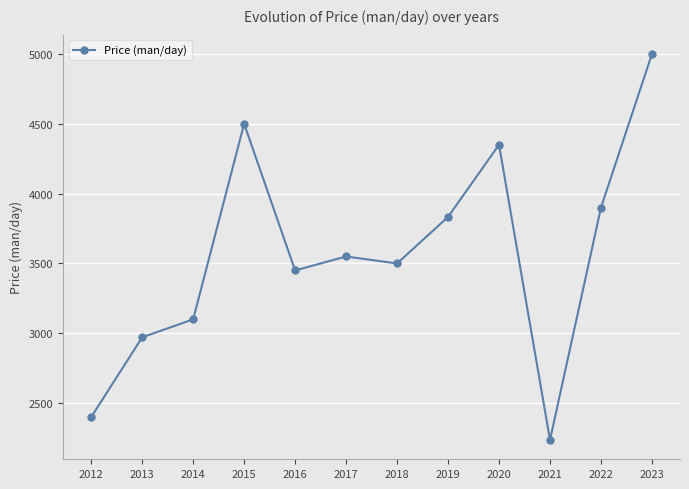

List the labels in order of value, largest first.

2023, 2015, 2020, 2022, 2019, 2017, 2018, 2016, 2014, 2013, 2012, 2021